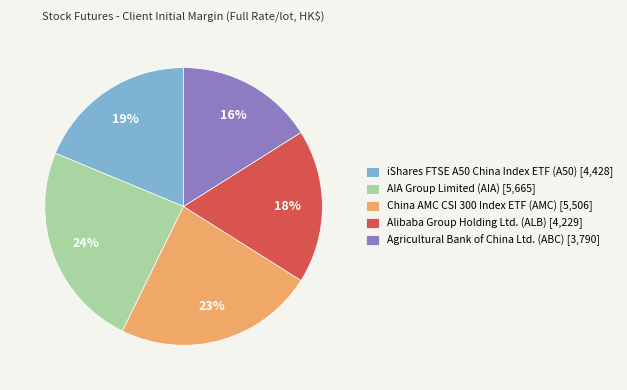

Does China AMC CSI 300 Index ETF (AMC) account for over 50% of the chart?

No